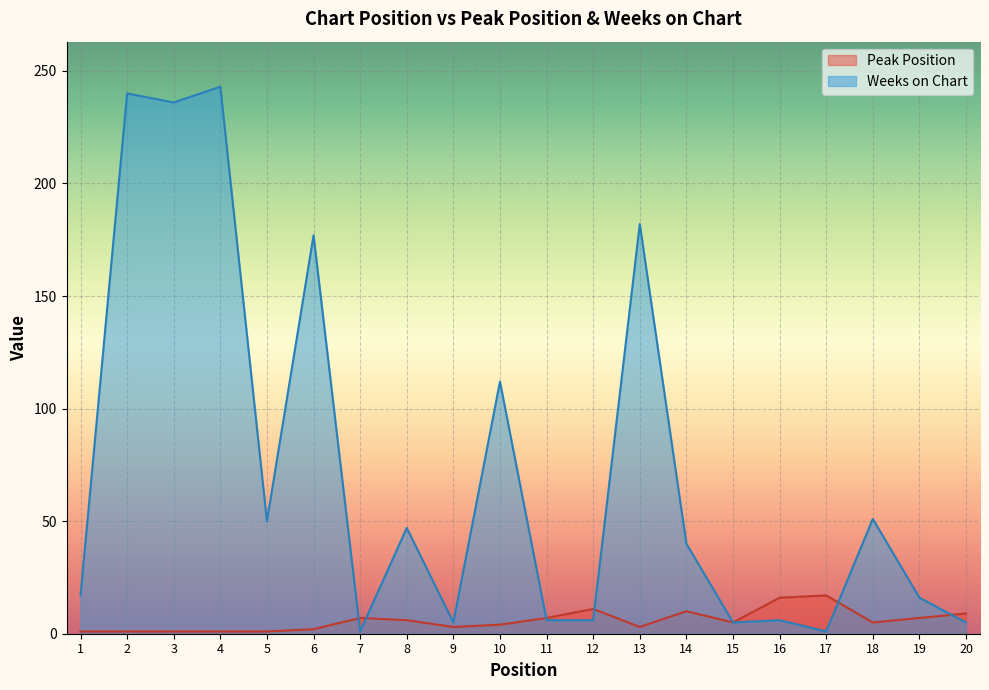

How many distinct data groups are displayed?

2